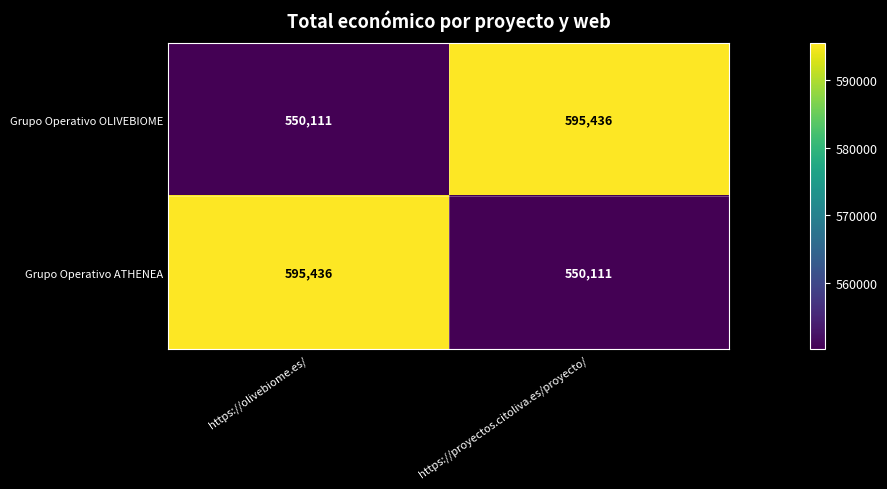

At which label is Grupo Operativo ATHENEA closest to 572773?

https://proyectos.citoliva.es/proyecto/